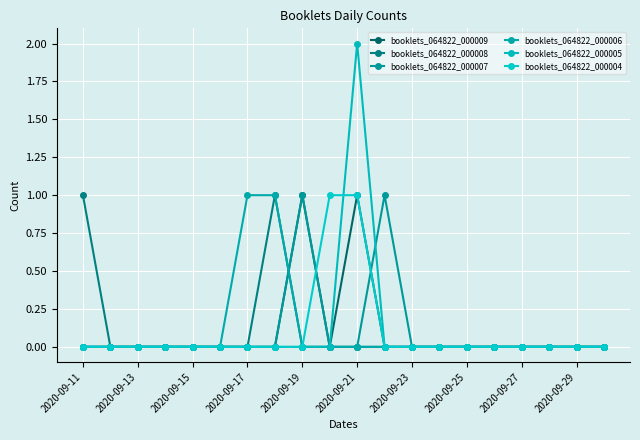

How many lines are shown in the chart?

6